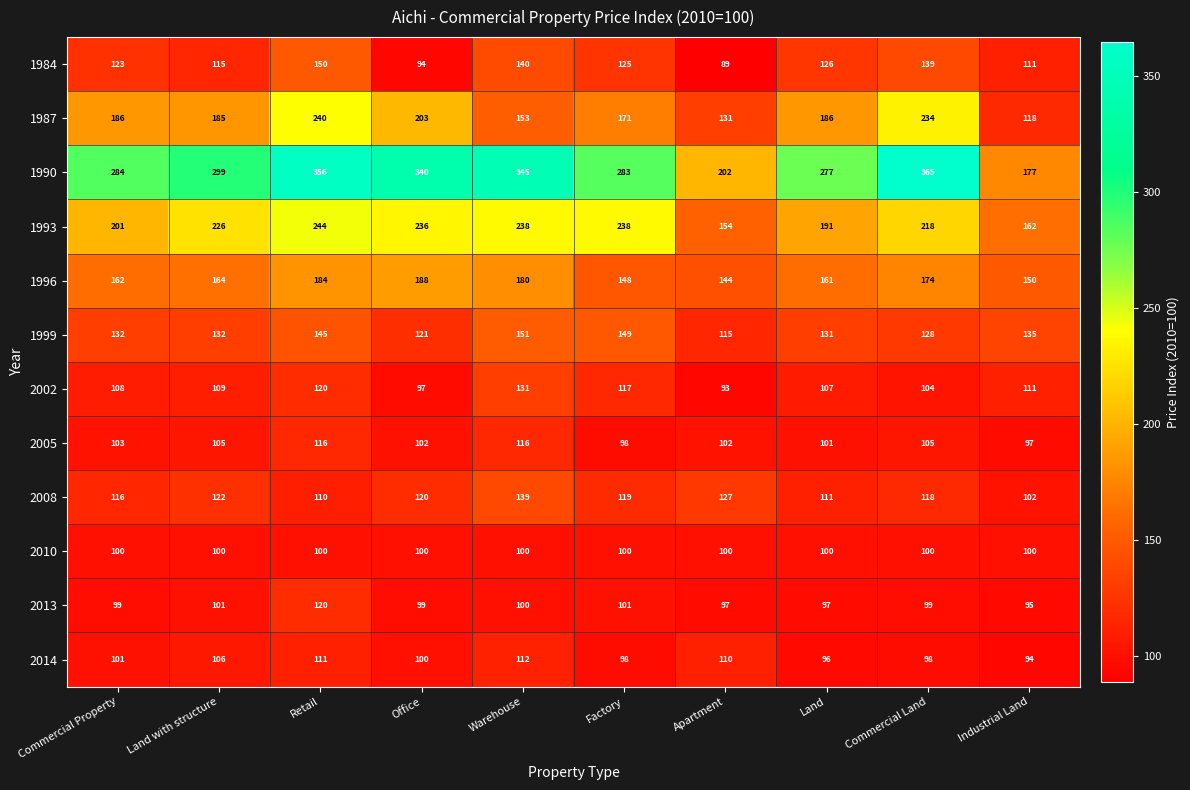

What is the total value across all series at Land with structure?

1764